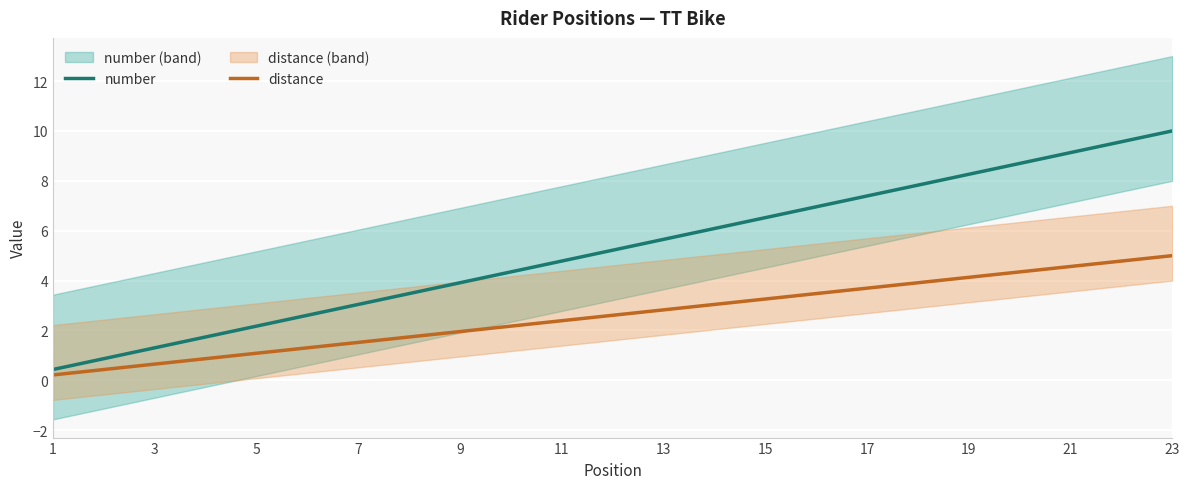

Which category has the highest value in the number series?

23